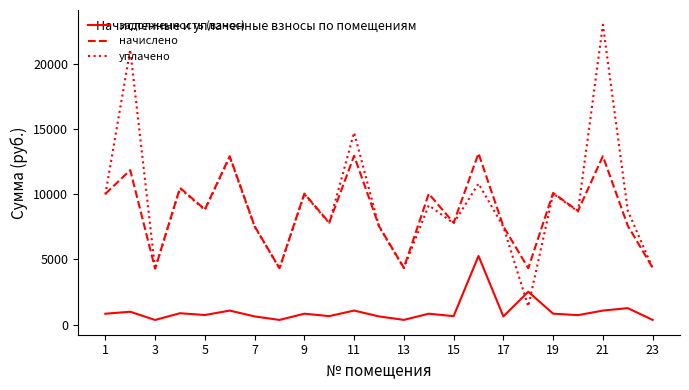

What is the lowest value of the уплачено series?

1400.7